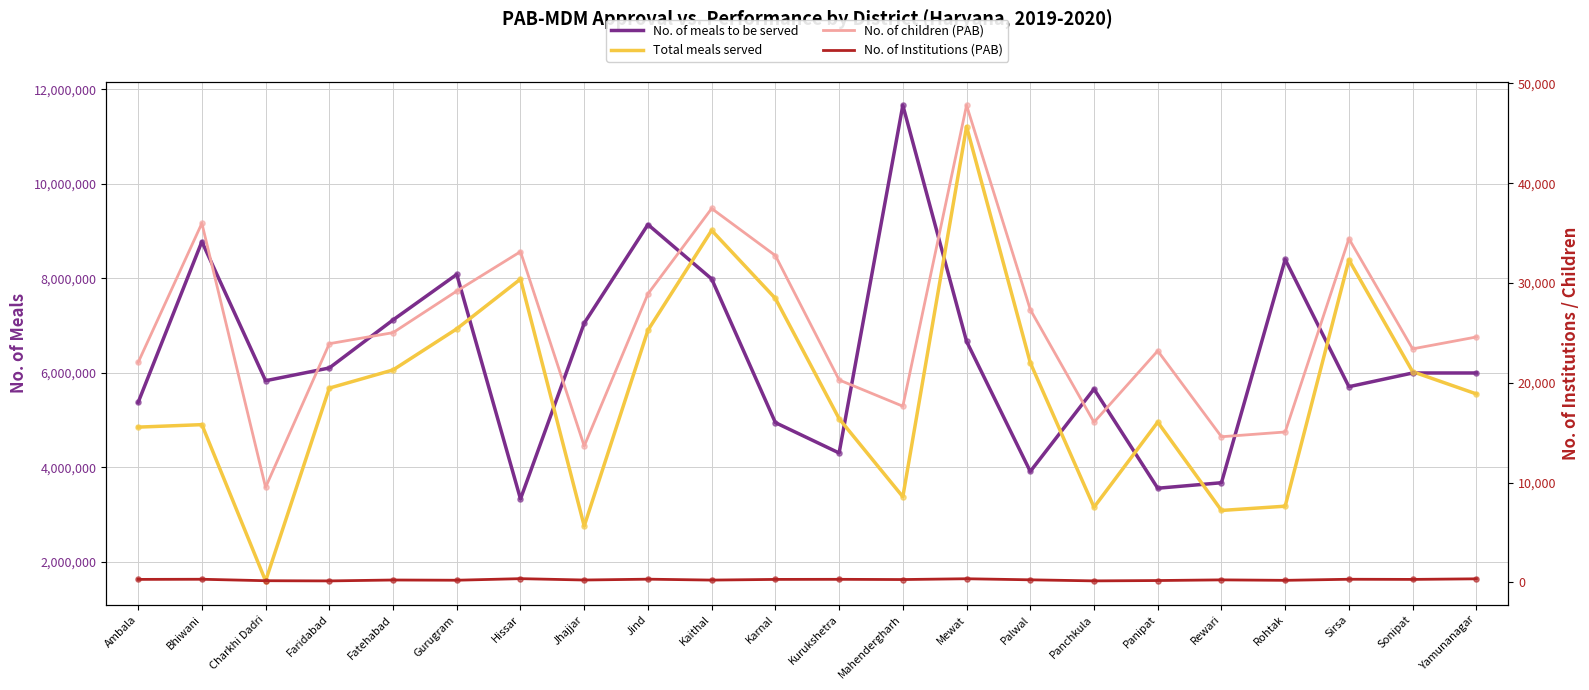

What is the total value across all series at Kurukshetra?

9359390